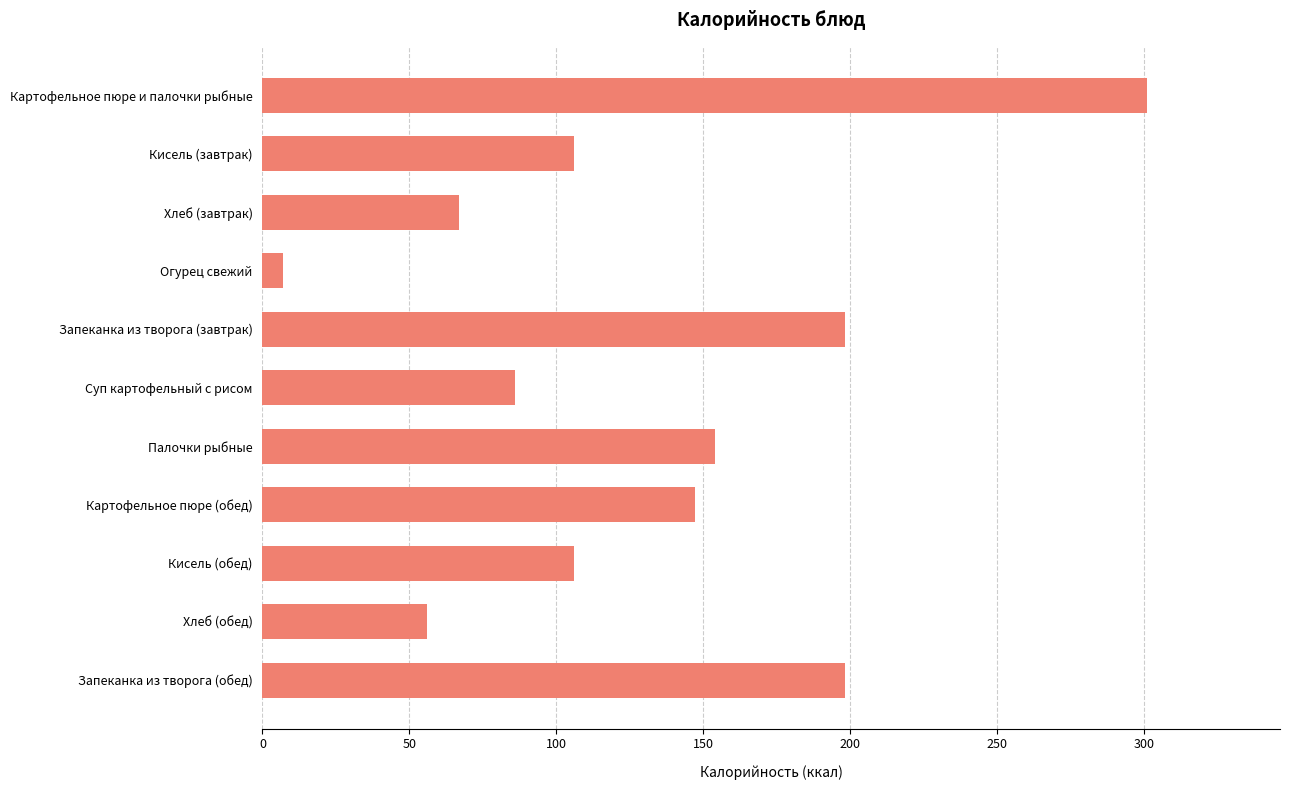

What is the difference between the maximum and minimum values?

294